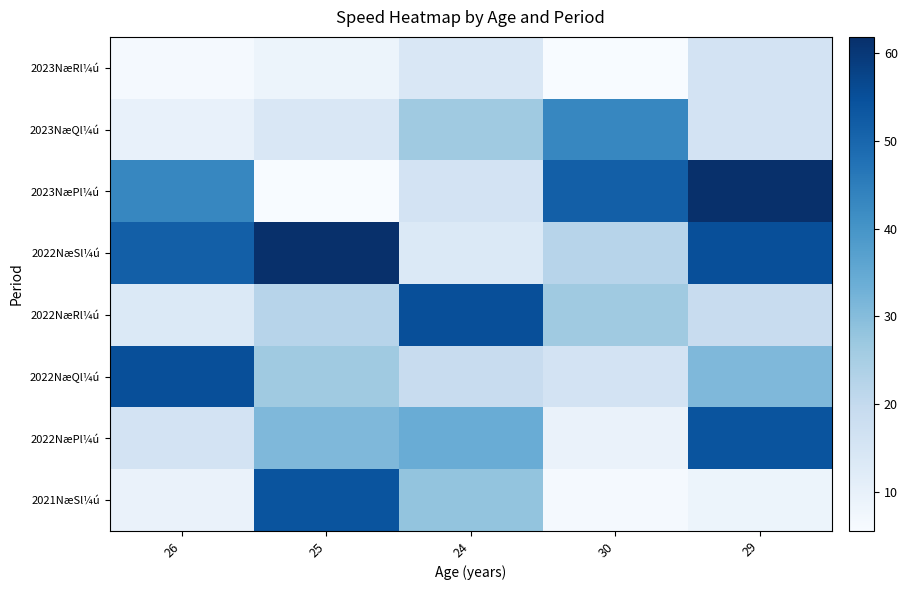

Reading left to right, list all the values displayed in this chart.

2023NæRl¼ú: 26=6.3	25=8.6	24=14.0	30=5.6	29=15.8
2023NæQl¼ú: 26=9.8	25=14.0	24=26.4	30=43.1	29=15.8
2023NæPl¼ú: 26=43.1	25=5.6	24=15.8	30=51.7	29=61.8
2022NæSl¼ú: 26=51.7	25=61.8	24=13.3	30=22.2	29=55.0
2022NæRl¼ú: 26=13.3	25=22.2	24=55.0	30=26.4	29=18.8
2022NæQl¼ú: 26=55.0	25=26.4	24=18.8	30=15.7	29=31.0
2022NæPl¼ú: 26=15.7	25=31.0	24=34.0	30=9.2	29=54.0
2021NæSl¼ú: 26=9.2	25=54.0	24=28.0	30=6.3	29=8.6